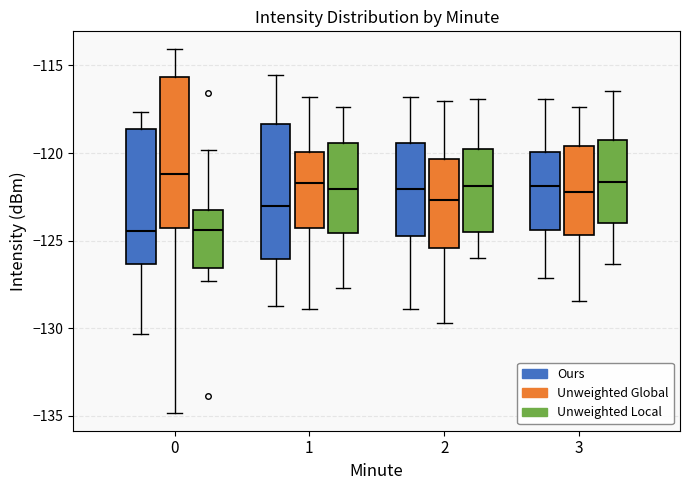

Where does the lower whisker of the box for 1 (Unweighted Global) end on the y-axis? The values are not printed on the chart, so give them approximately, as read against the axis.

-129.0